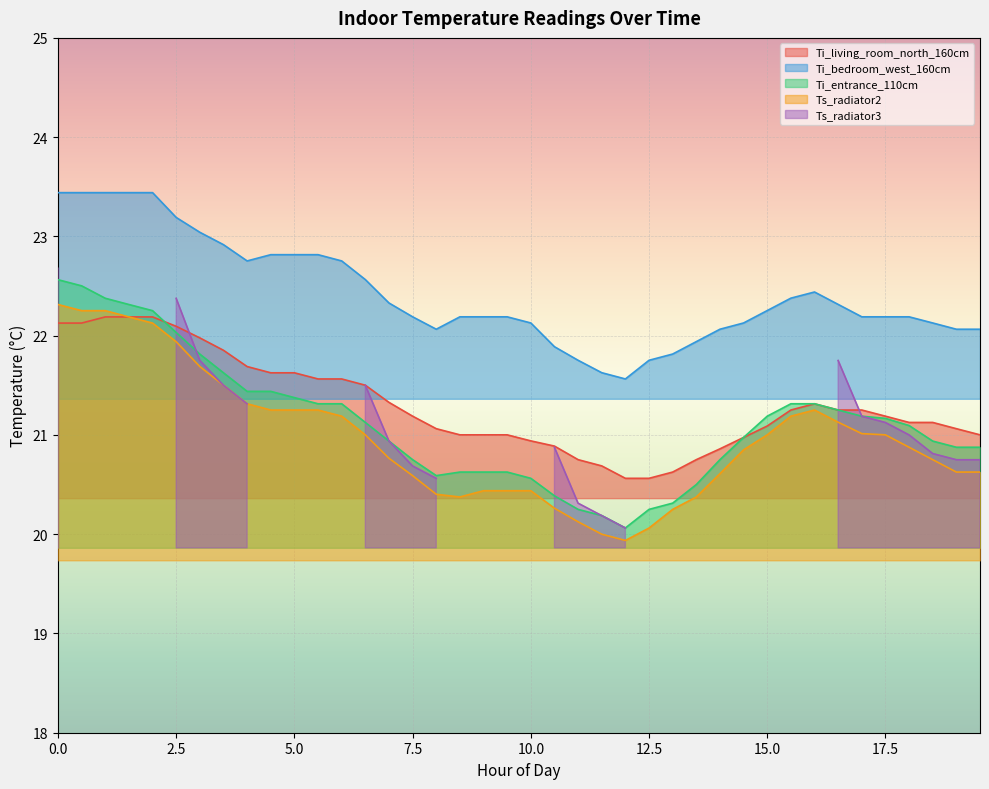

True or false: Ti_entrance_110cm and Ts_radiator2 cross at least once.

False